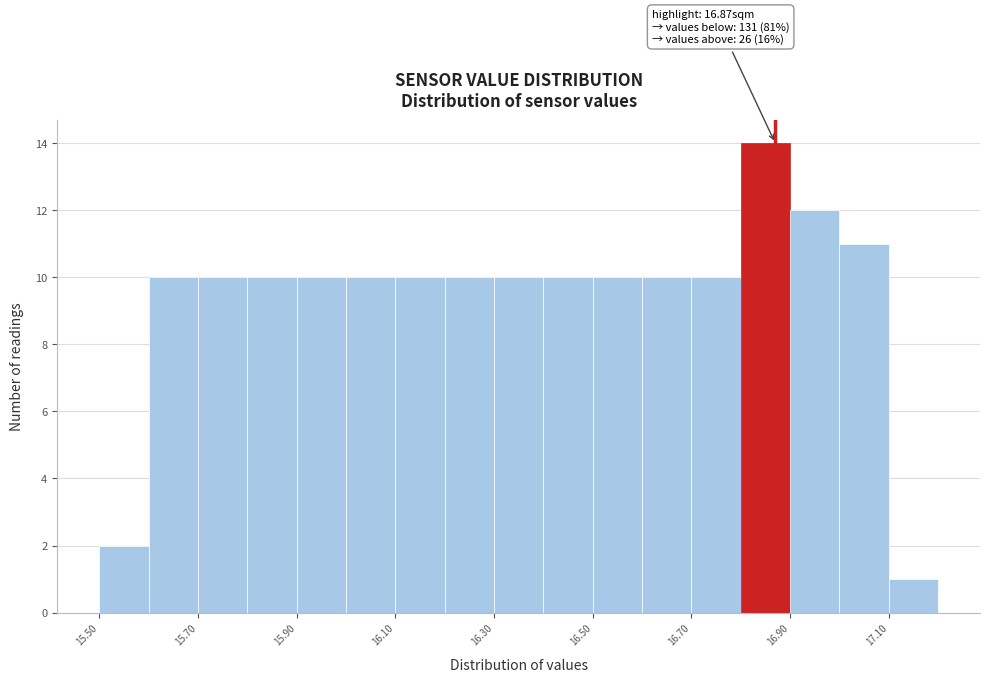

Over which range of the x-axis is the bar tallest?

16.8 to 16.9